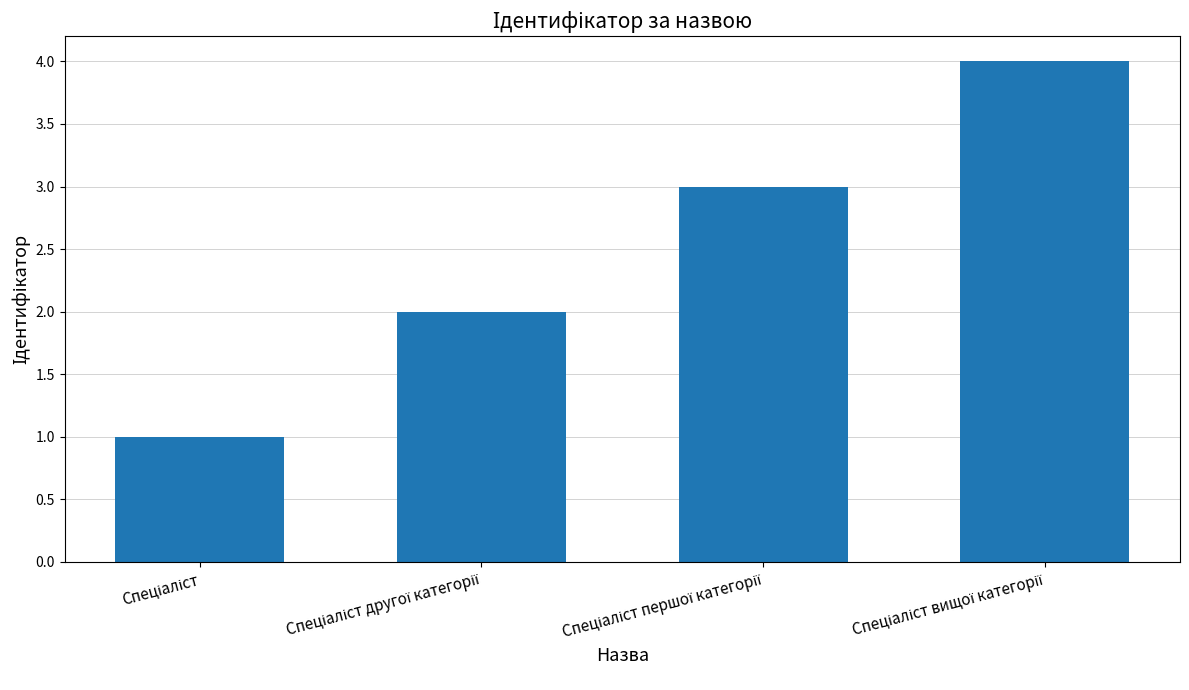

How many values are between 2 and 4?

3